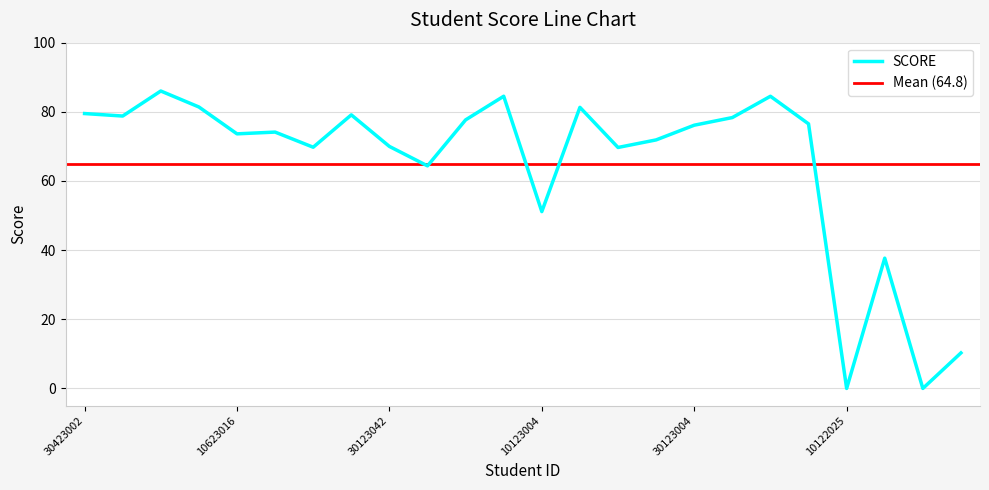

What is the change in value from 30223002 to 10322007?

-46.8